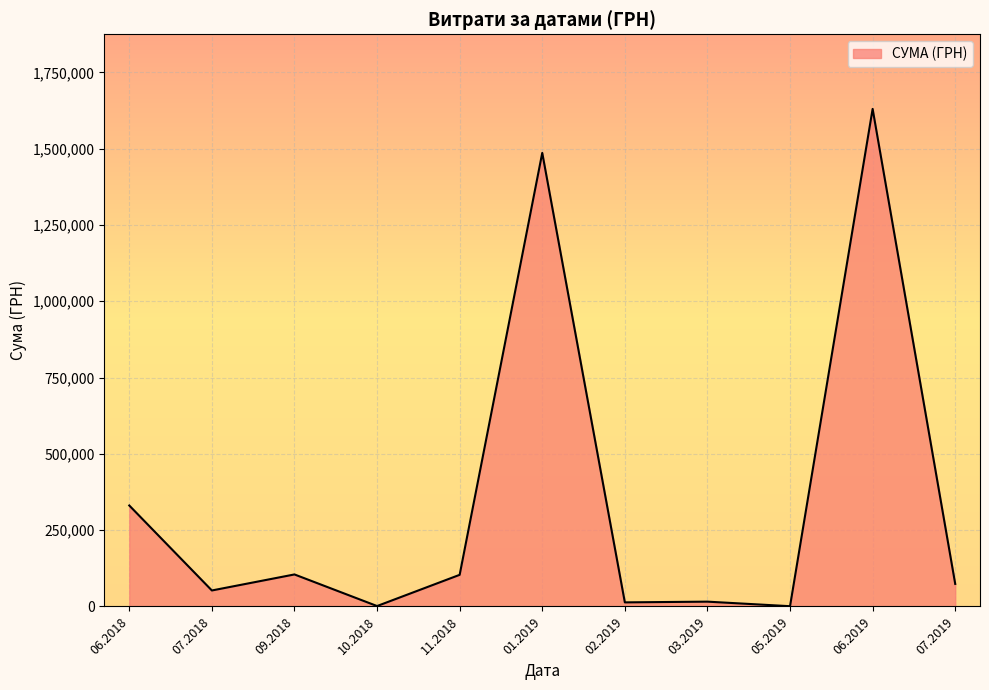

How many lines are shown in the chart?

1